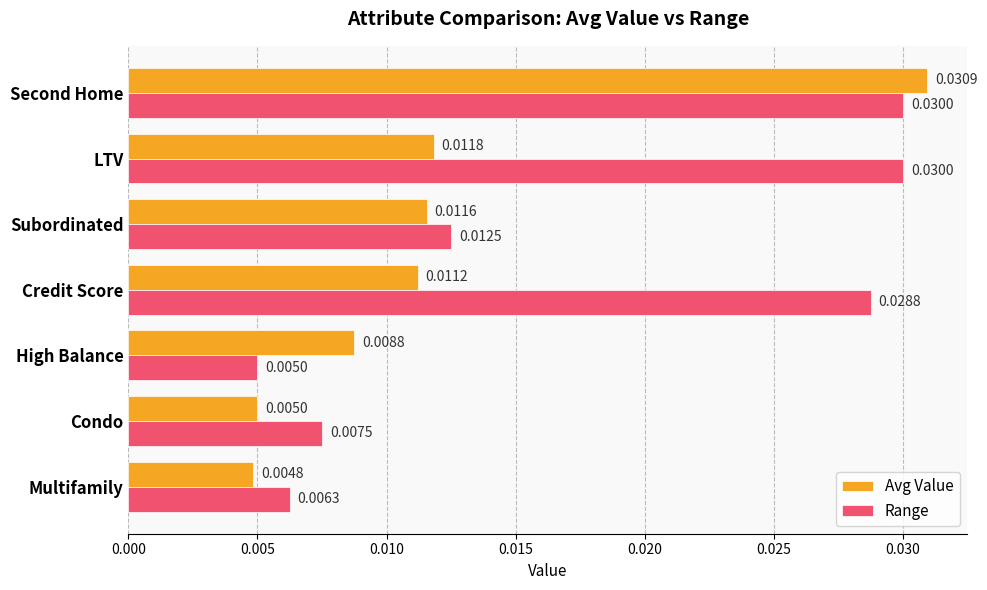

At how many categories does at least one series exceed 0?

7